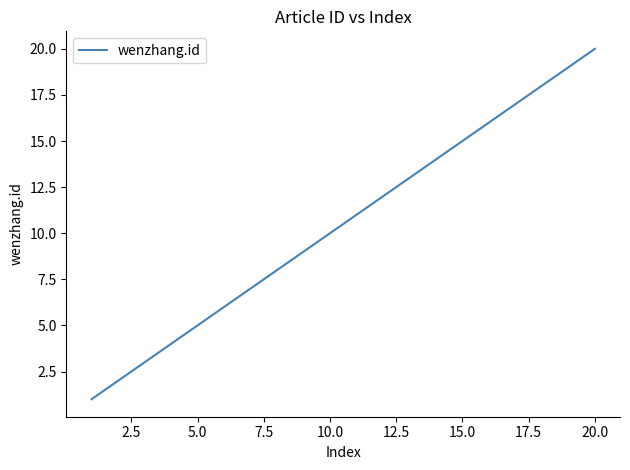

What is the greatest value displayed?

20